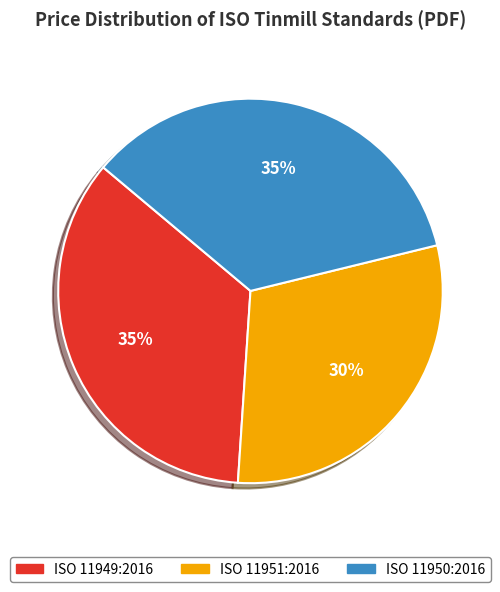

What is the ratio of the value at ISO 11950:2016 to the value at ISO 11949:2016?

1.0